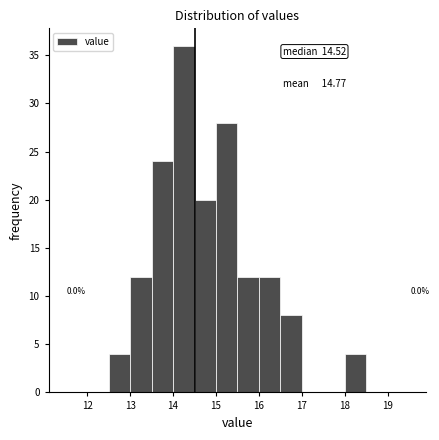

Over which range of the x-axis is the bar tallest?

14.0 to 14.5